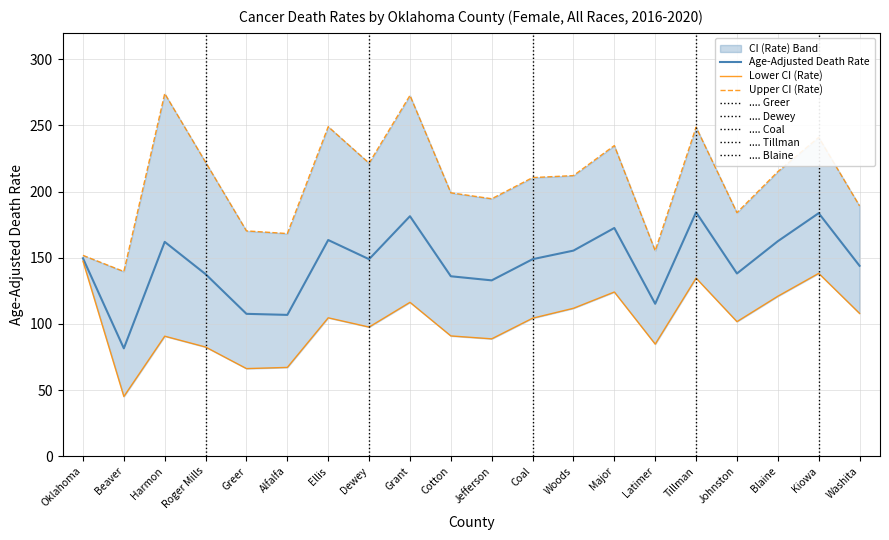

Between Major and Kiowa, which series saw the biggest shift?

Lower CI (Rate)